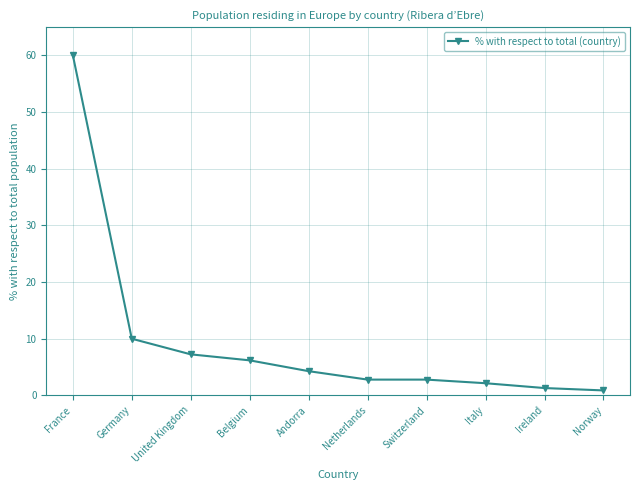

What is the label of the 2nd point from the right?

Ireland